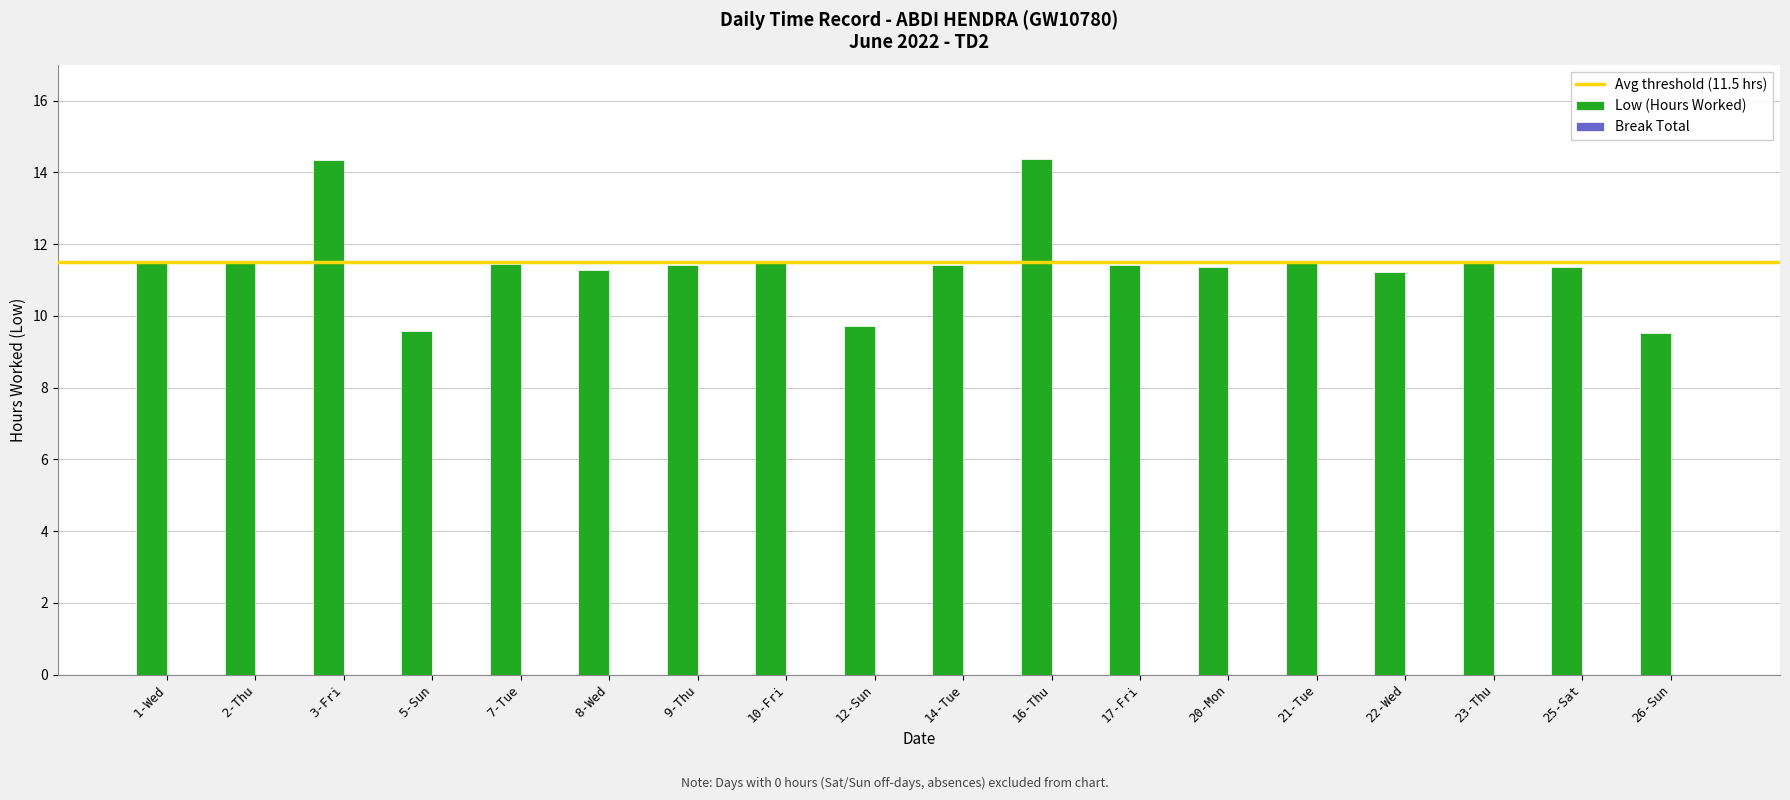

What is the approximate value at 8-Wed?

11.3